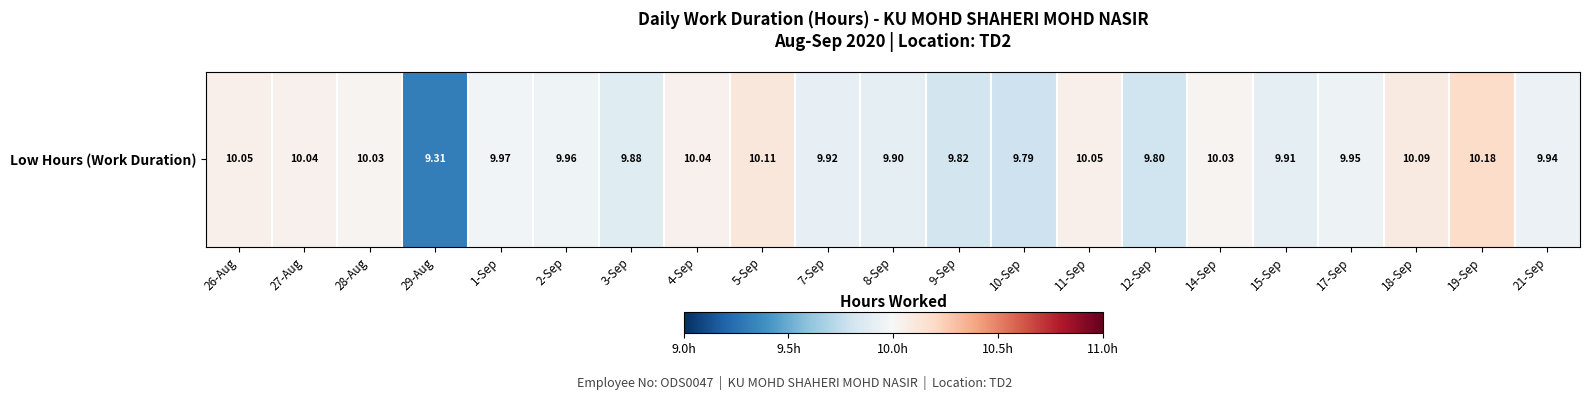

The value at 27-Aug is 2.8. True or false?

False